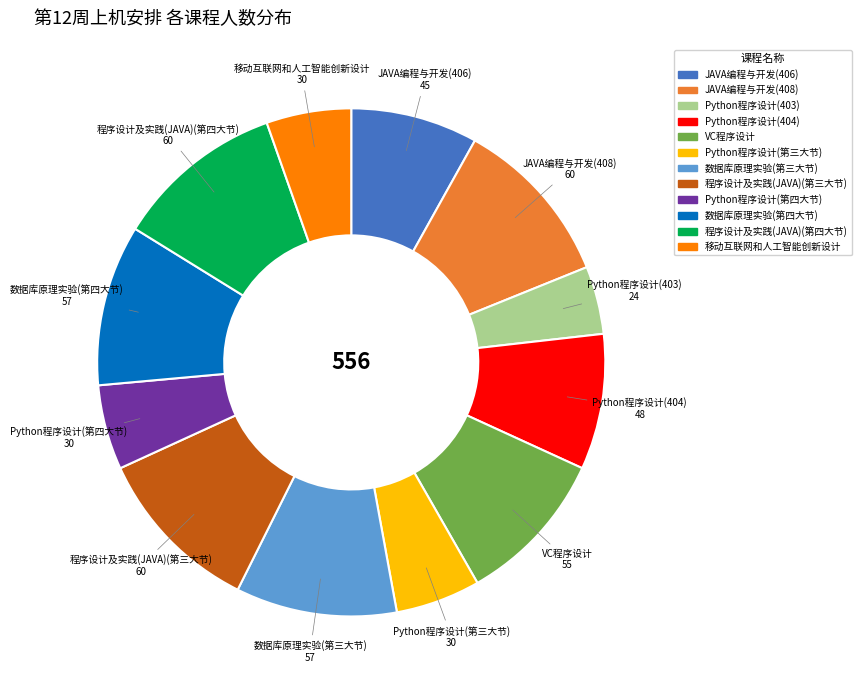

Is there any slice that represents more than half of the pie?

No